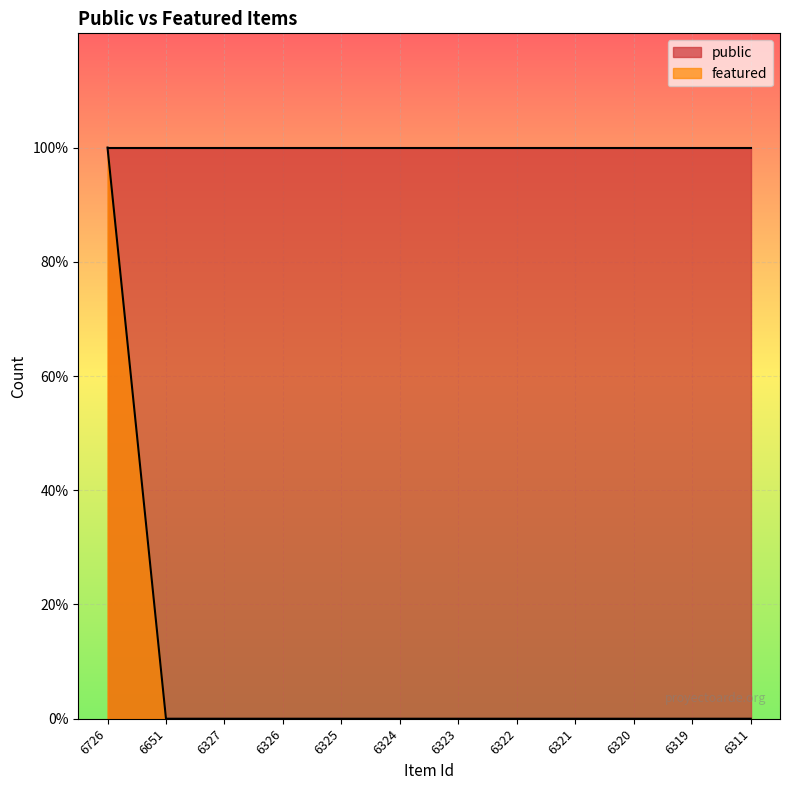

Is it true that the value at 6651 is 0?

True